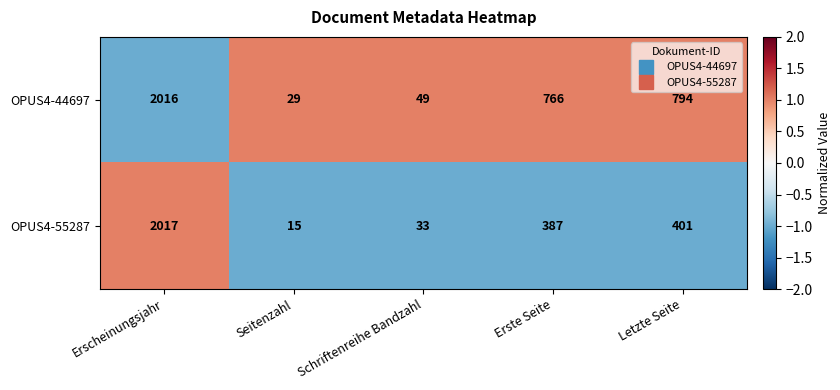

What is the difference between the OPUS4-44697 values at Seitenzahl and Letzte Seite?

765